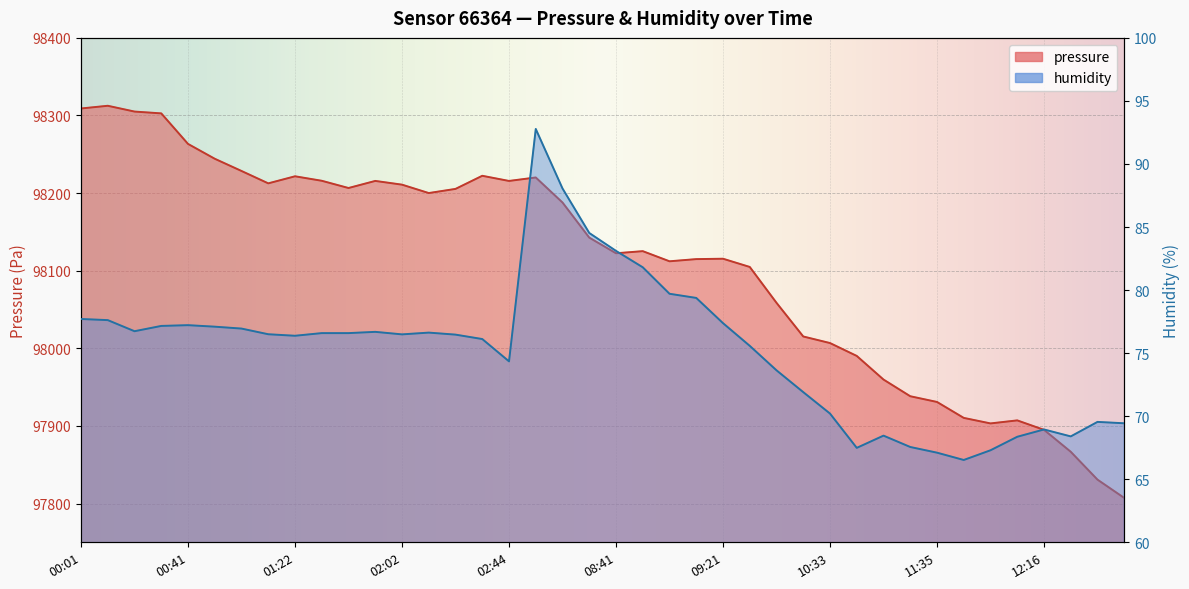

Reading right to left, extract all data points from this chart.

pressure: 97807.2	97830.8	97866.7	97895.0	97907.1	97903.2	97910.3	97930.9	97938.2	97959.8	97990.2	98006.8	98015.2	98058.6	98104.8	98115.4	98114.9	98112.1	98125.2	98122.5	98142.7	98187.9	98220.1	98215.7	98222.3	98205.4	98200.1	98210.9	98215.7	98206.6	98215.9	98221.7	98212.6	98228.5	98244.2	98263.4	98302.7	98305.1	98312.5	98309.0
humidity: 69.4	69.5	68.4	69.0	68.4	67.3	66.5	67.1	67.6	68.5	67.5	70.2	71.9	73.6	75.6	77.4	79.4	79.7	81.8	83.1	84.5	88.1	92.8	74.3	76.1	76.5	76.6	76.5	76.7	76.6	76.6	76.4	76.5	77.0	77.1	77.2	77.2	76.7	77.6	77.7